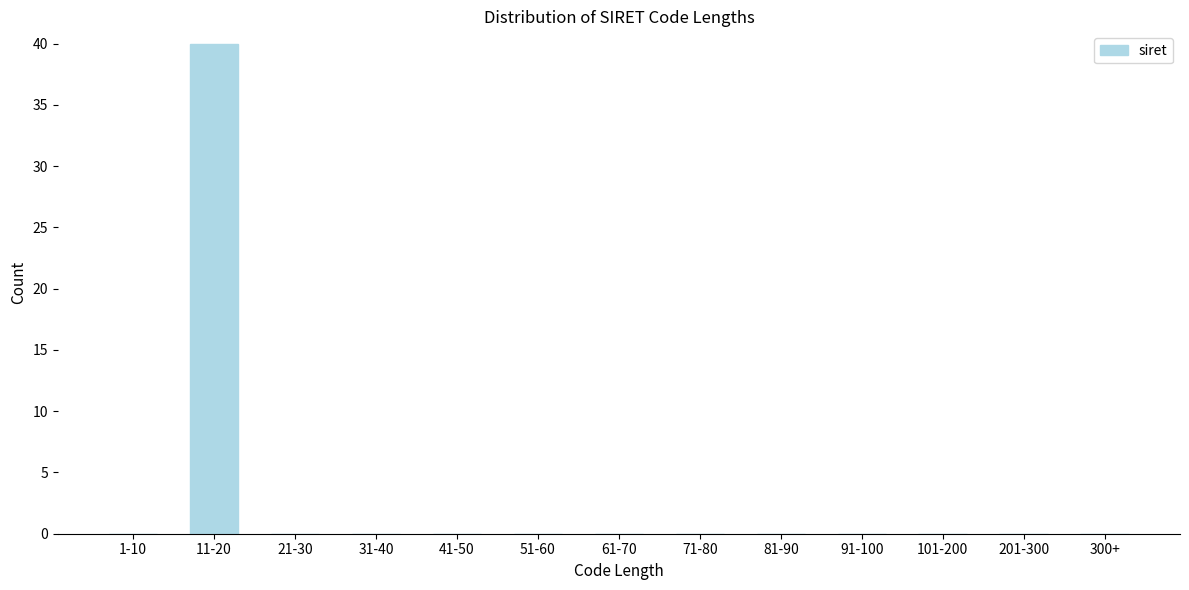

Reading right to left, what are all the values shown in this chart?

300+=0	201-300=0	101-200=0	91-100=0	81-90=0	71-80=0	61-70=0	51-60=0	41-50=0	31-40=0	21-30=0	11-20=40	1-10=0